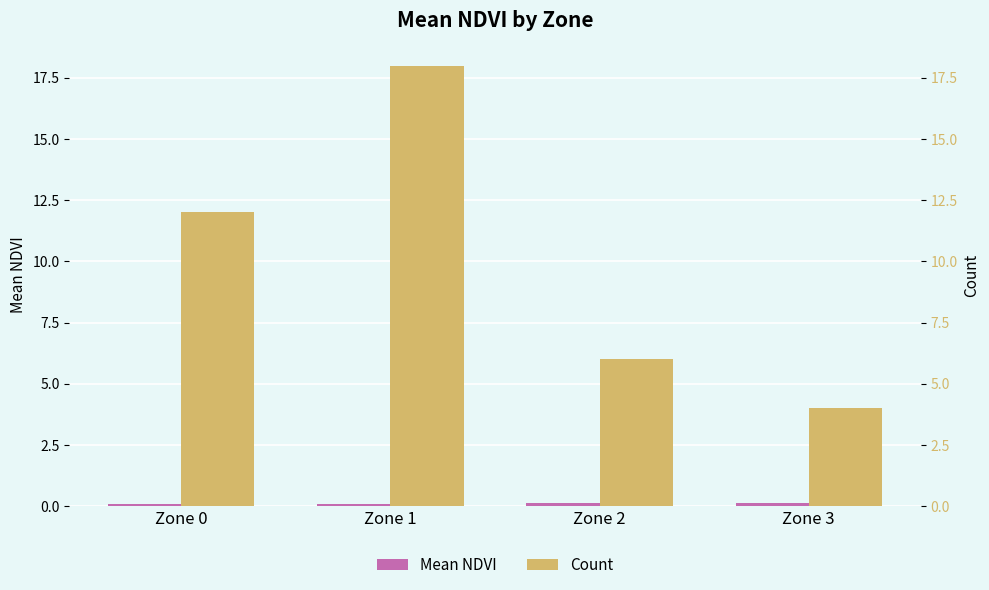

Reading left to right, transcribe all the data shown in this chart.

Mean NDVI: 0.1	0.1	0.1	0.1
Count: 12.0	18.0	6.0	4.0